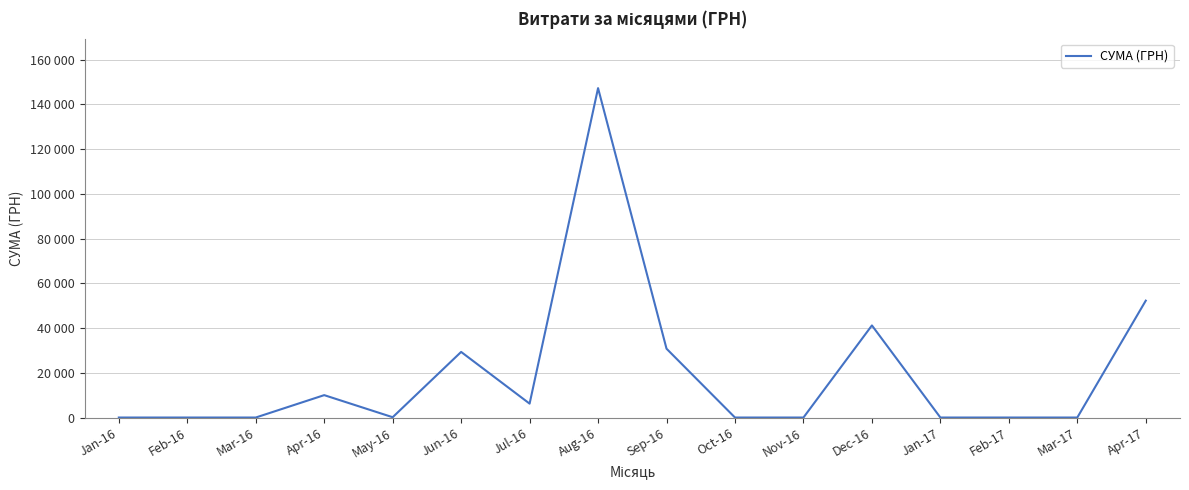

Does the chart have visible grid lines?

Yes